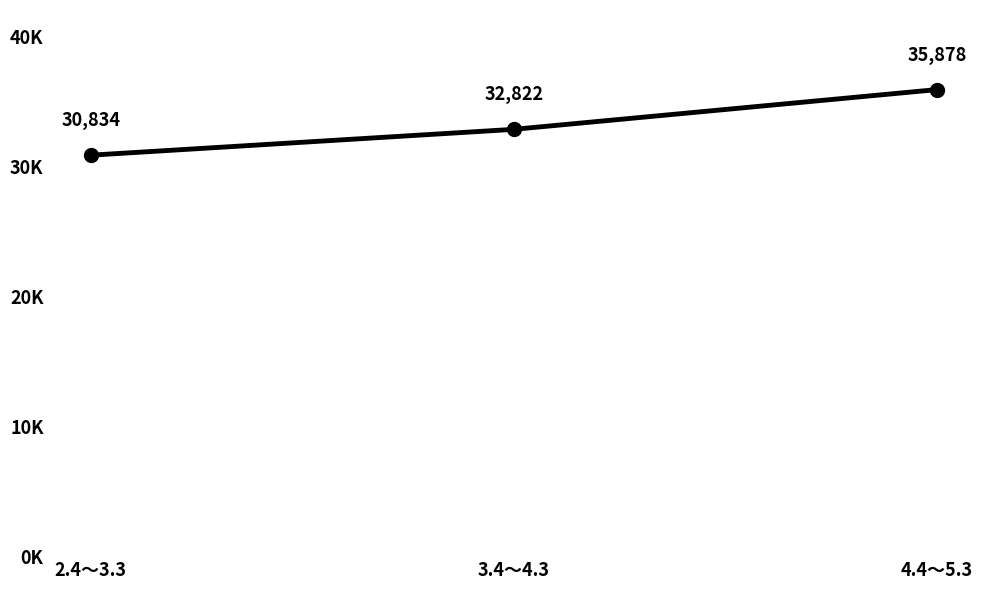

Does the chart have visible grid lines?

No